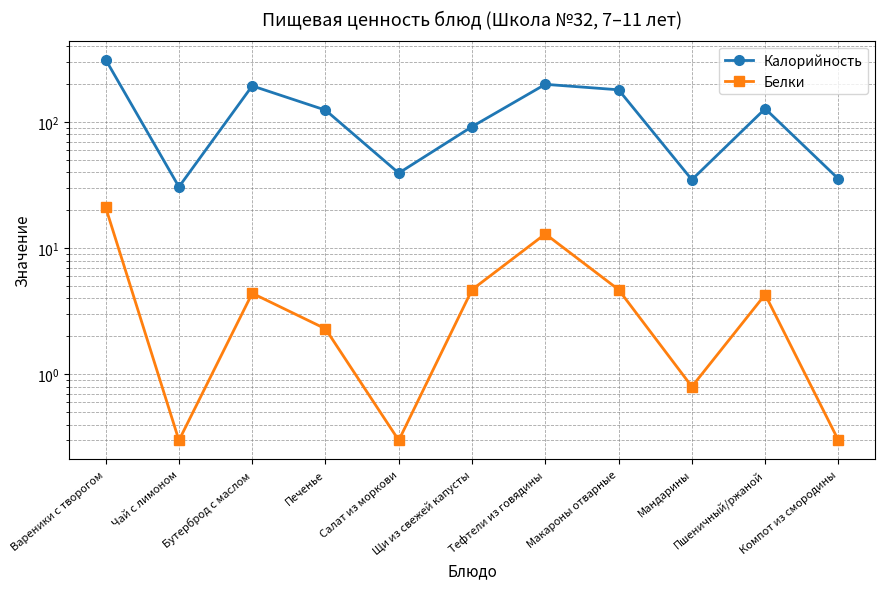

What is the sum of all Белки values?

56.2